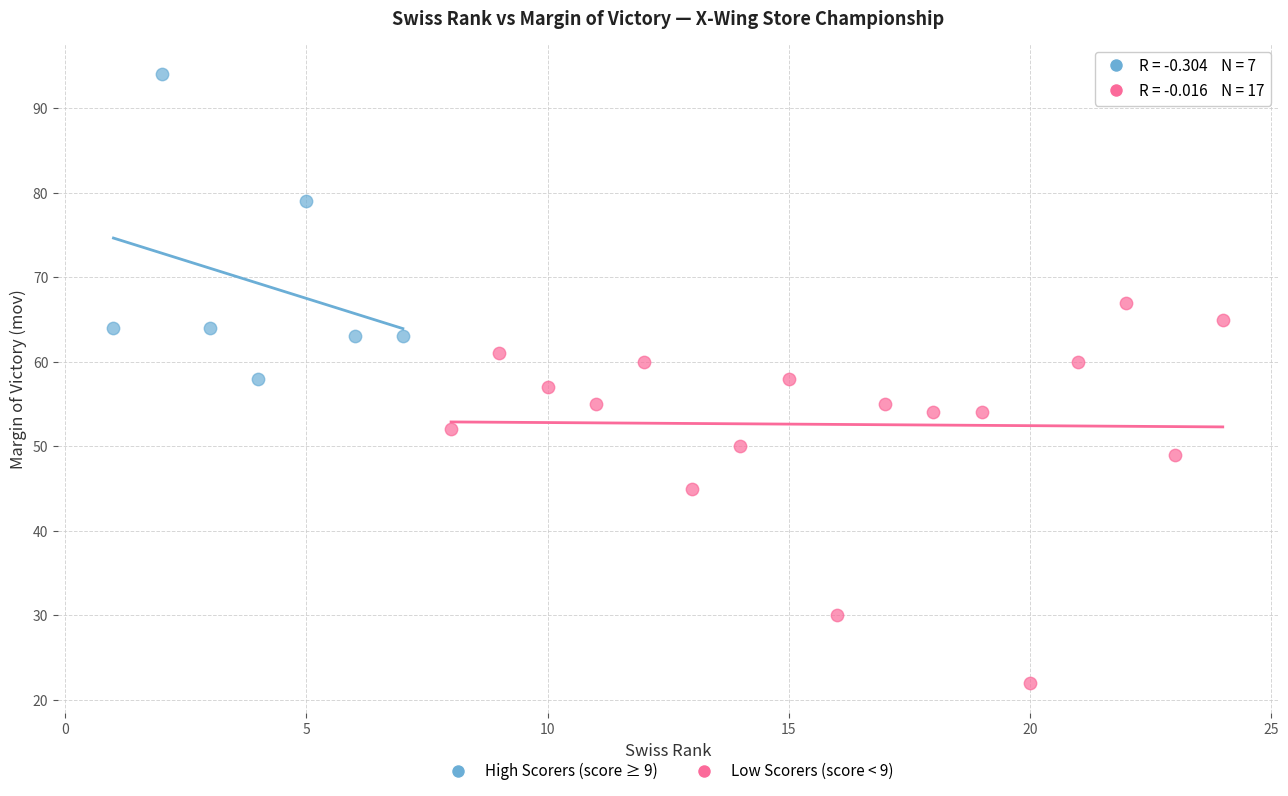

Which series reaches the maximum Y coordinate?

High Scorers (score ≥ 9)